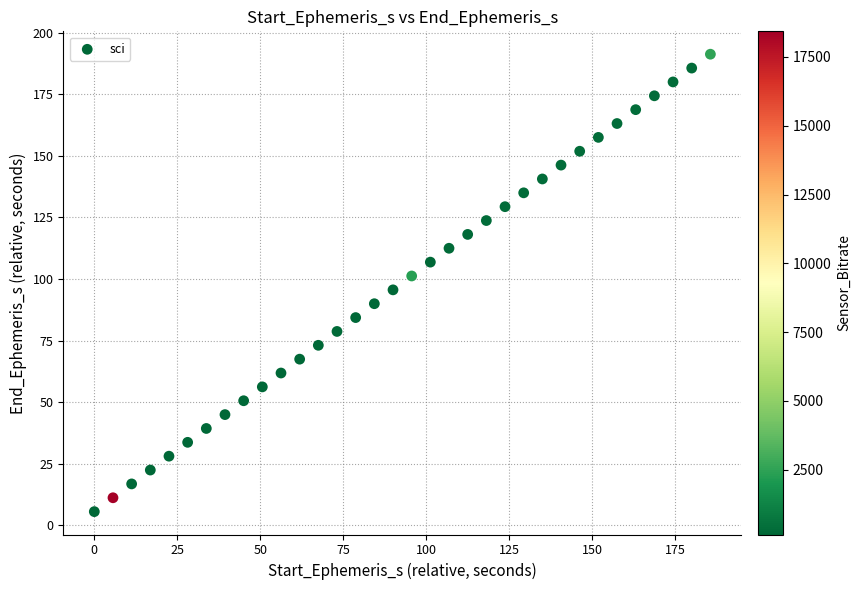

What is the range of X values (max minus min)?

185.6